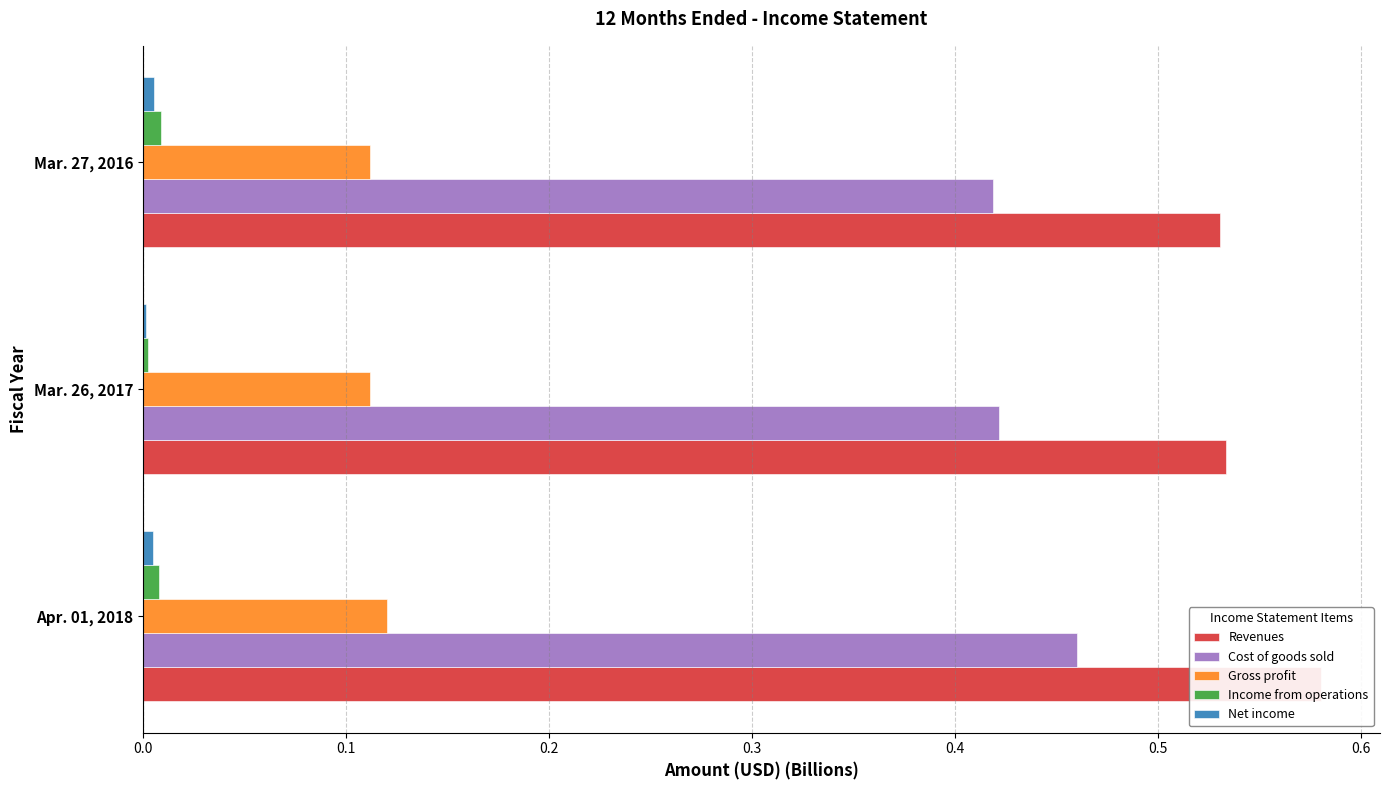

How many groups of bars are there?

3